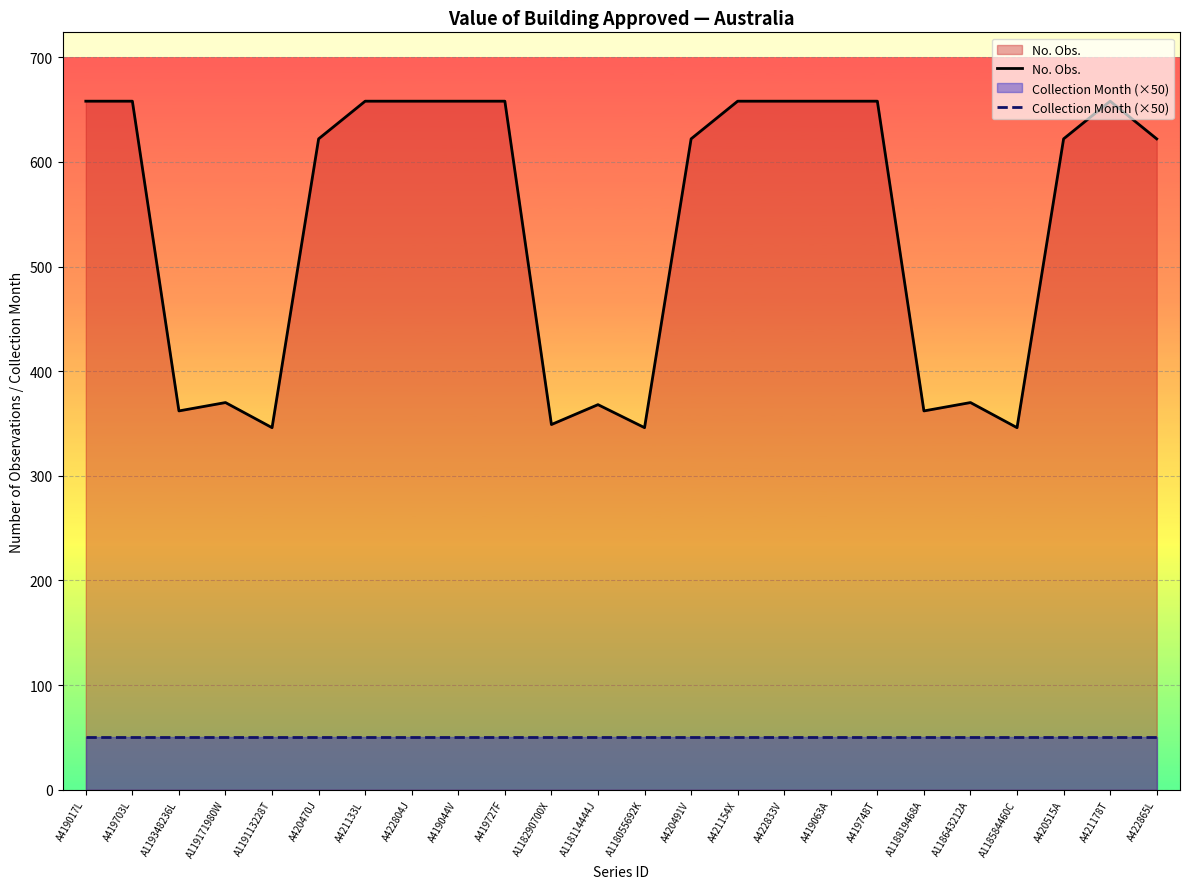

Reading left to right, extract all data points from this chart.

No. Obs.: 658	658	362	370	346	622	658	658	658	658	349	368	346	622	658	658	658	658	362	370	346	622	658	622
Collection Month (×50): 50	50	50	50	50	50	50	50	50	50	50	50	50	50	50	50	50	50	50	50	50	50	50	50